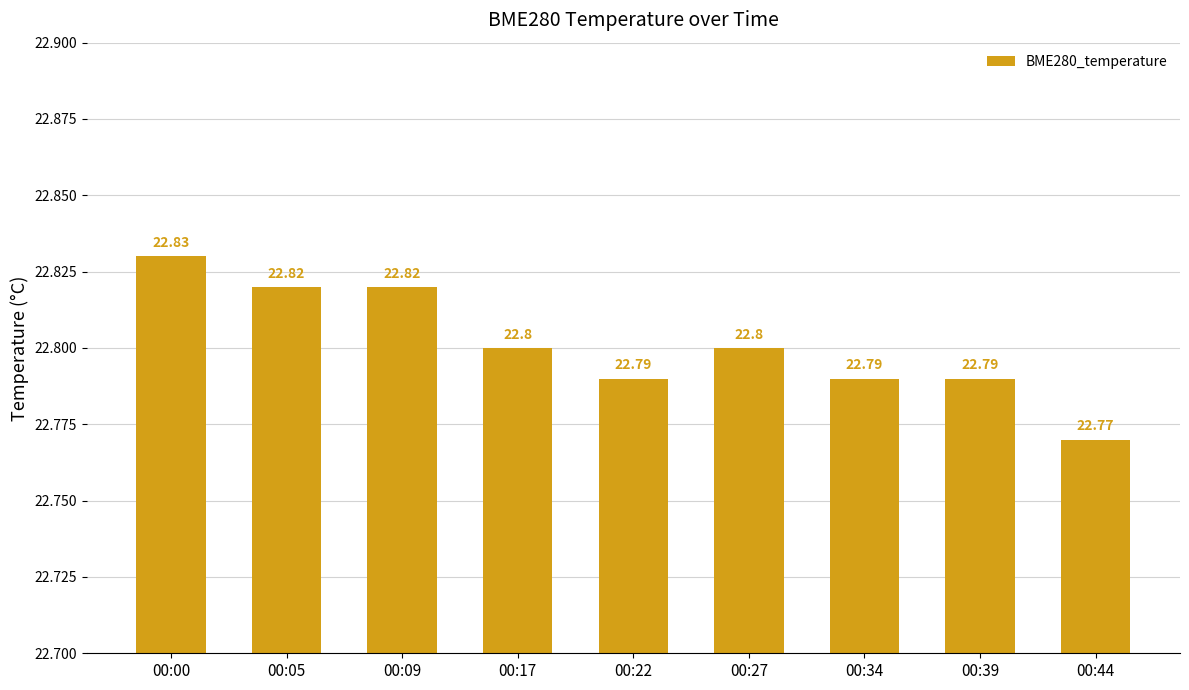

What is the average value?

22.8